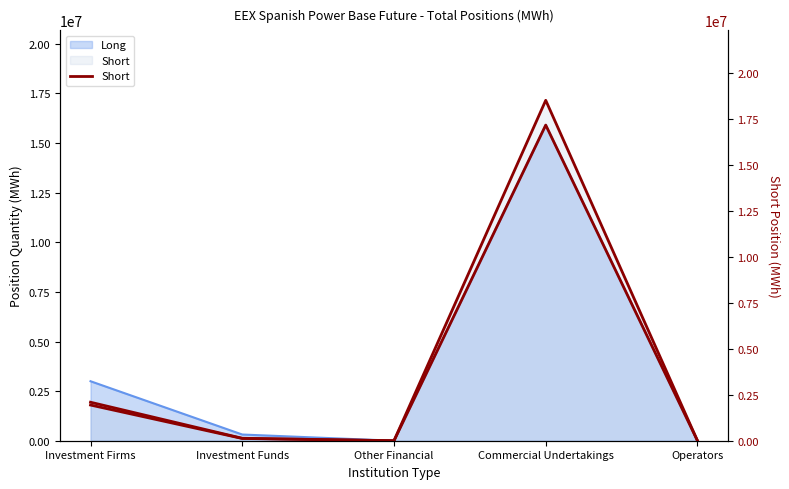

Rank the categories by value from highest to lowest.

Commercial Undertakings, Investment Firms, Investment Funds, Other Financial, Operators